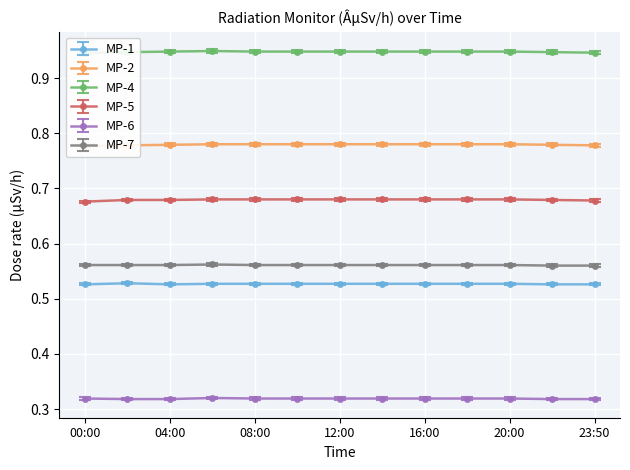

Is this an area chart (filled region under the line)?

No